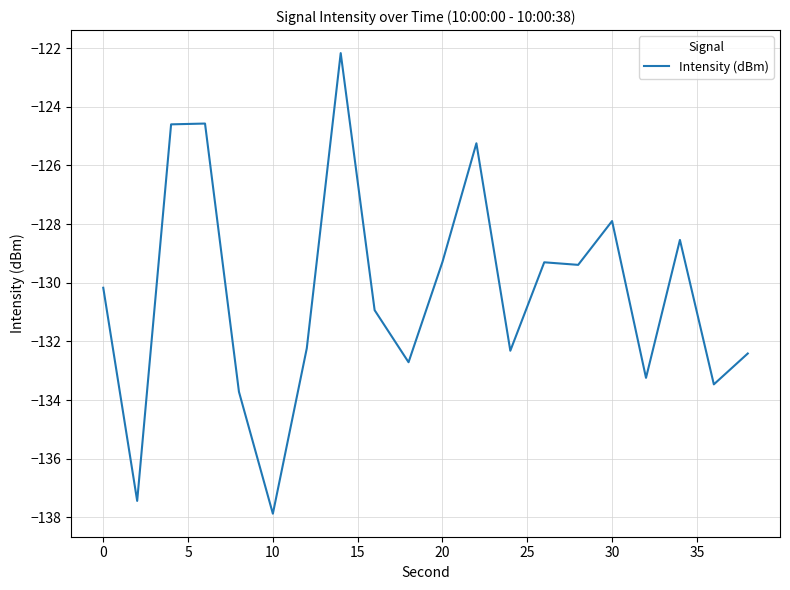

What is the greatest value displayed?

-122.2